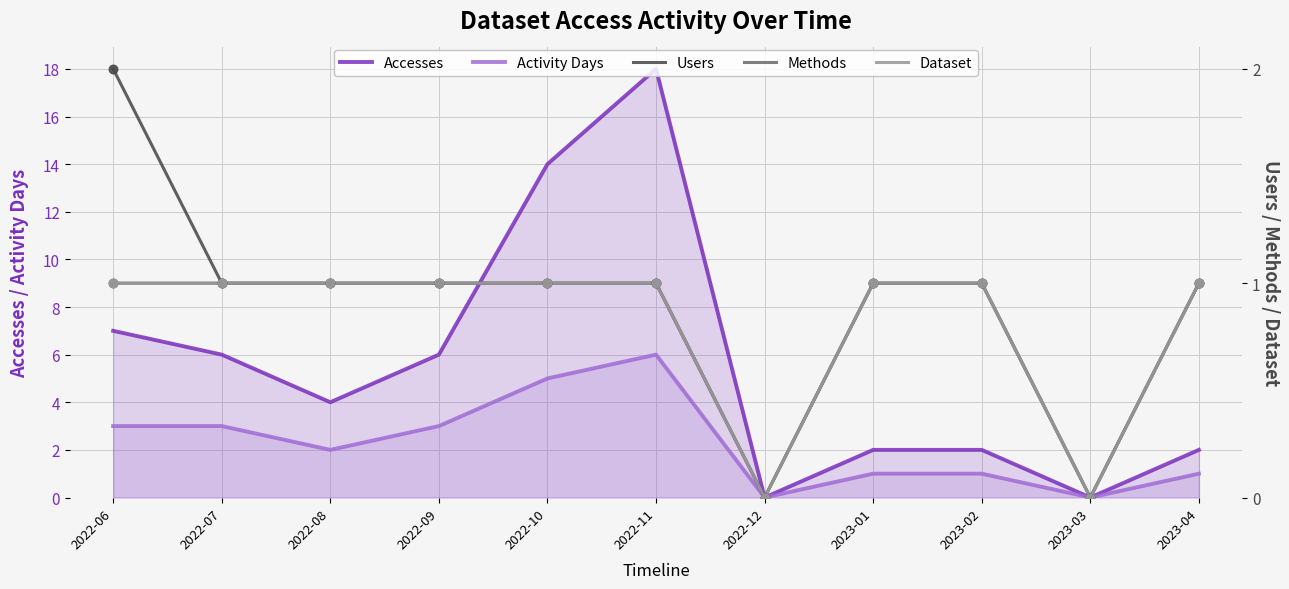

Which series has the largest Y range (max minus min)?

Accesses